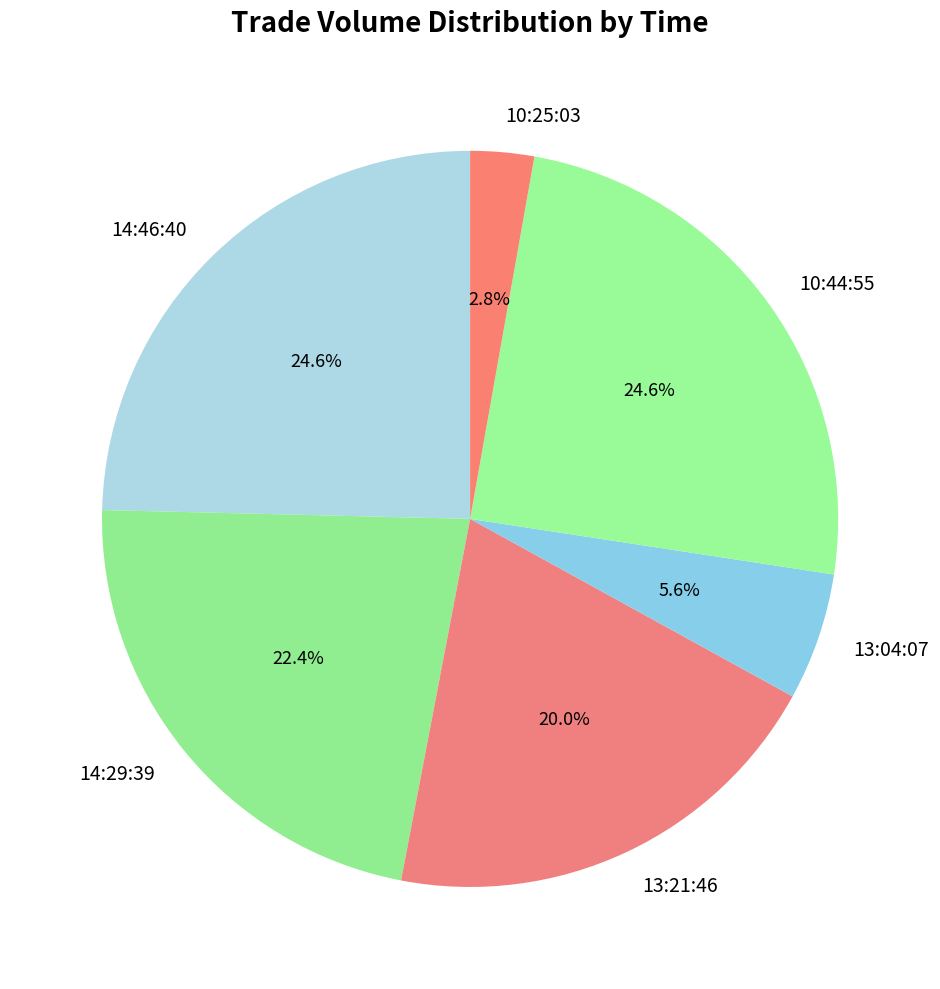

Do 10:25:03 and 14:29:39 together represent more than half of the pie?

No